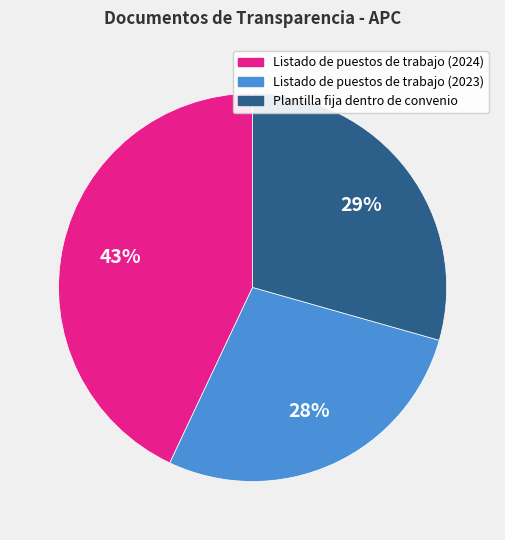

Which category has the smallest portion of the pie?

Listado de puestos de trabajo (2023)